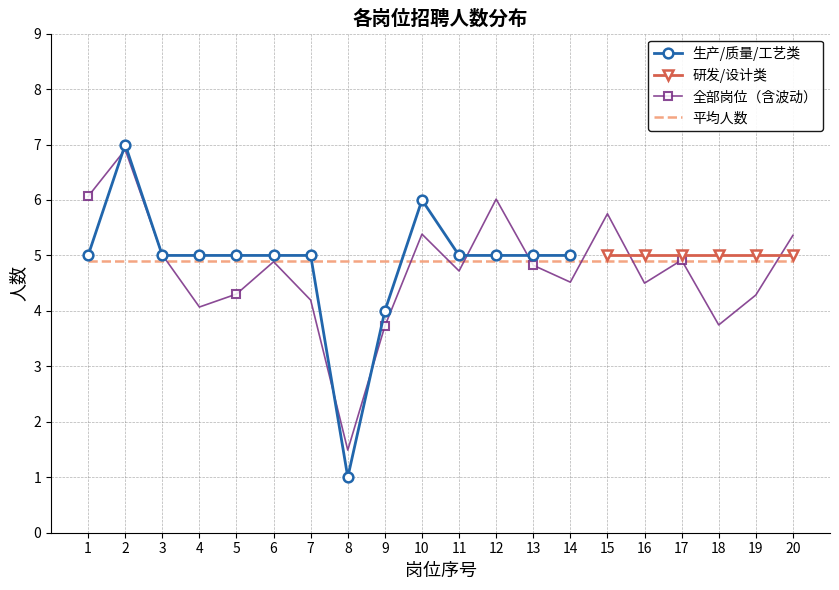

What is the highest value of the 全部岗位（含波动） series?

6.9